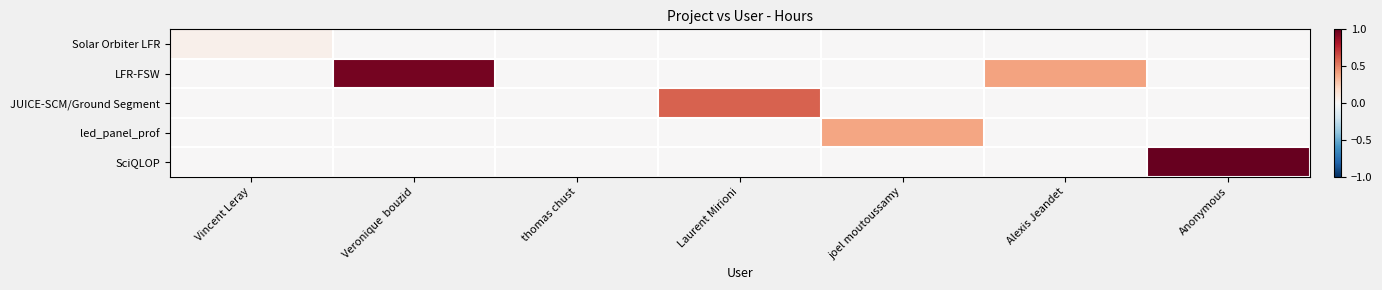

Between Laurent Mirioni and joel moutoussamy, which series saw the biggest shift?

JUICE-SCM/Ground Segment